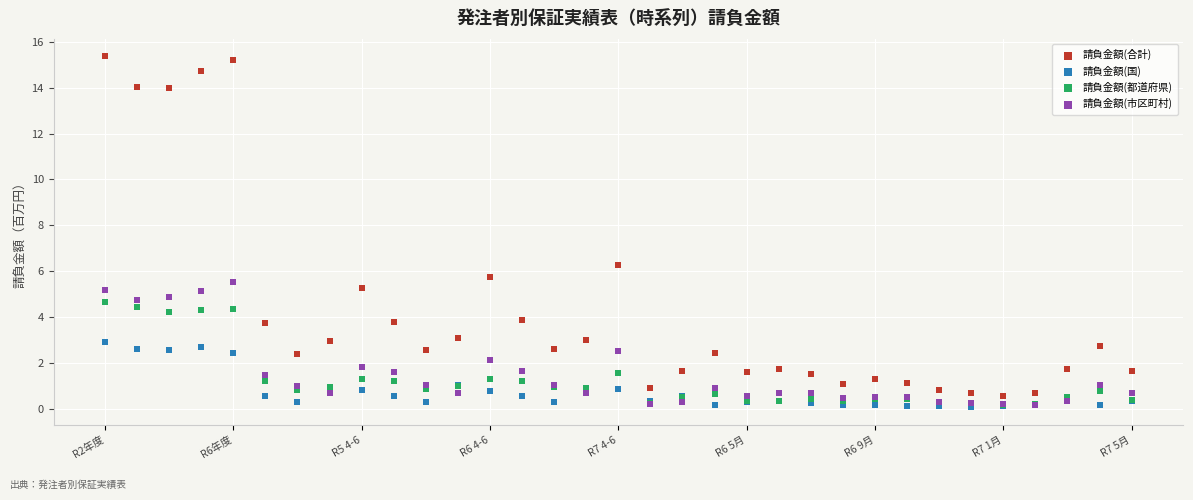

Across all series, what Y value is closest to 7?

6.3